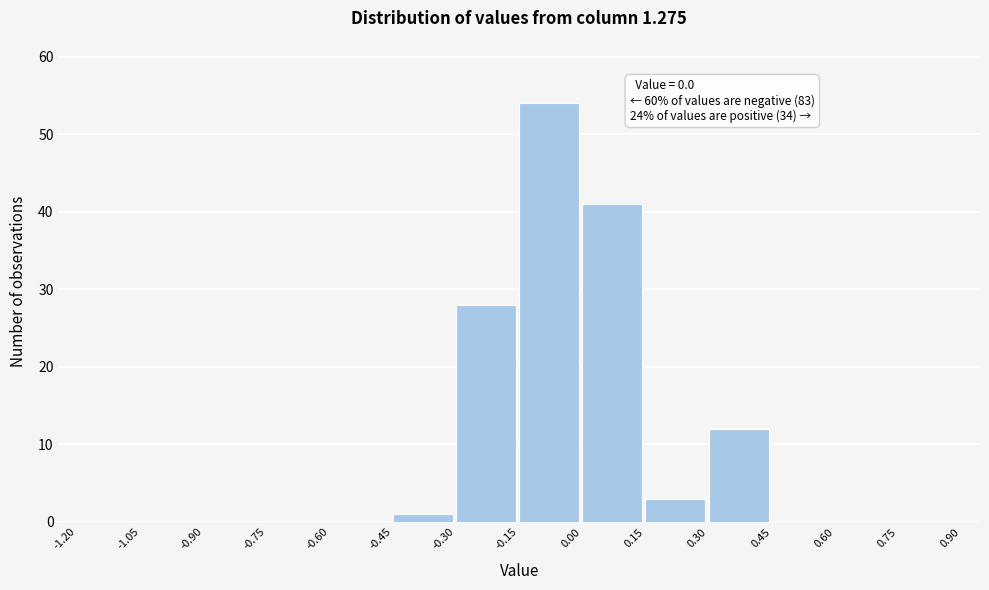

Which range on the x-axis has the tallest bar?

-0.15 to 0.00